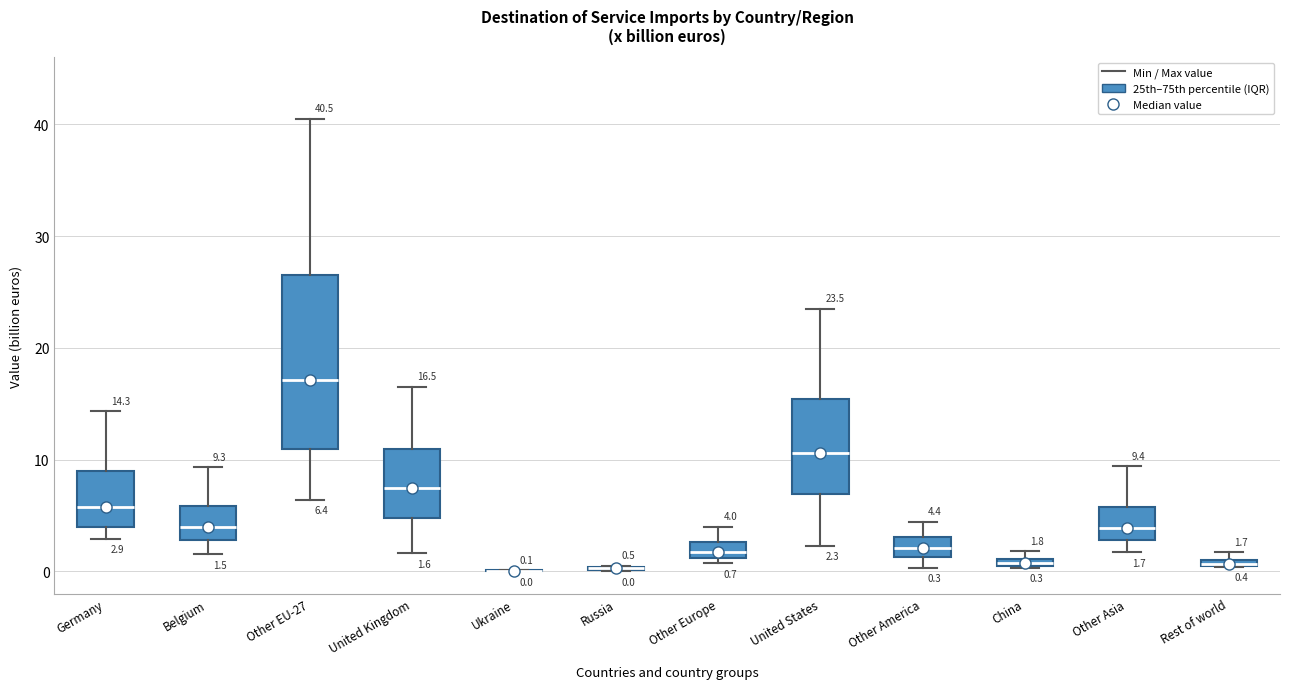

Which box is the tallest, from its lower edge to its upper edge?

Other EU-27